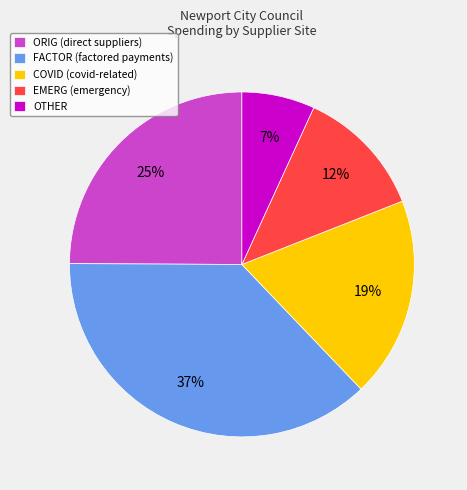

Is it true that ORIG (direct suppliers) is 30% of the pie?

False